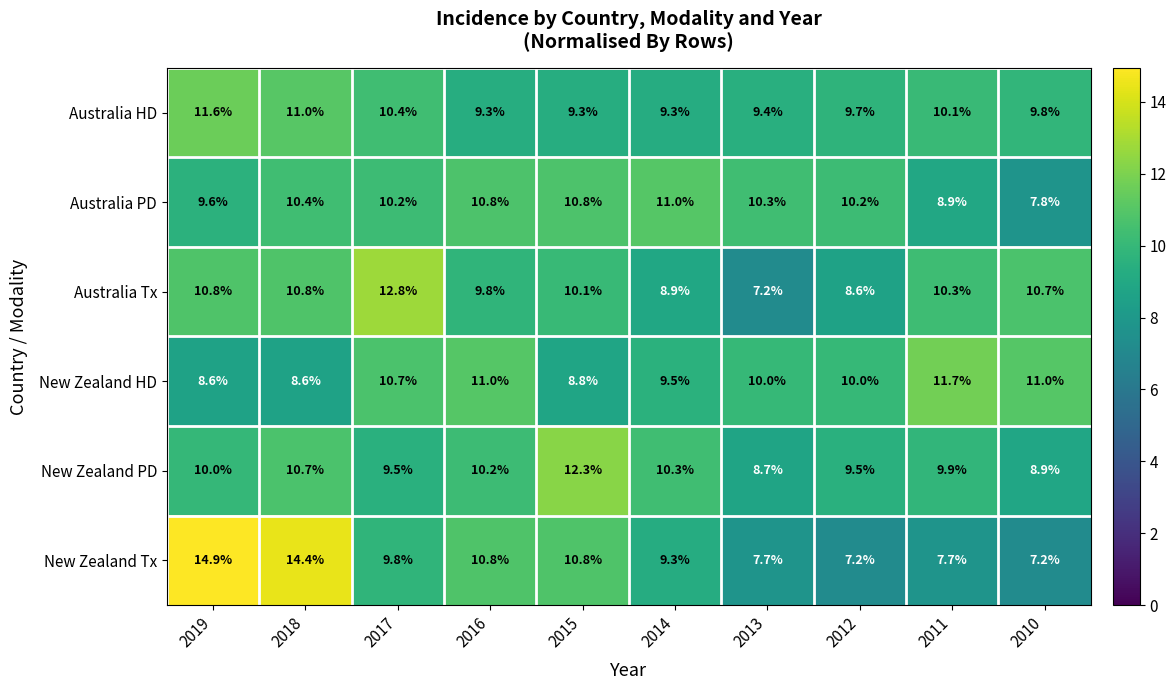

At which category is the sum across all series the highest?

2018